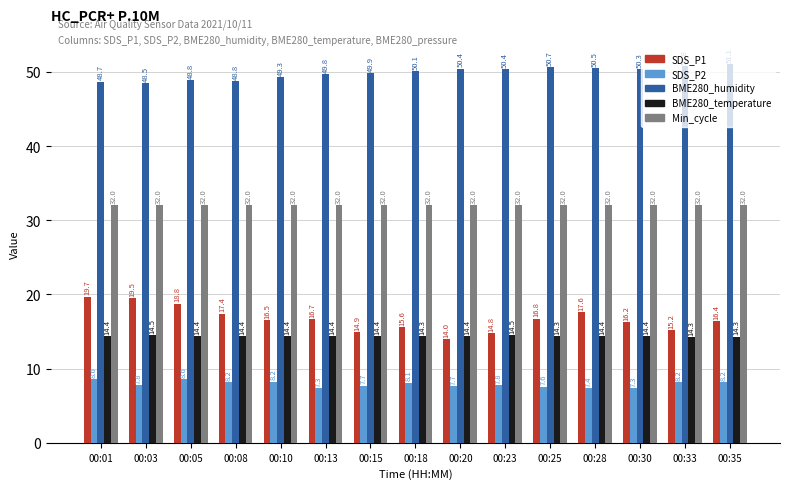

At 00:33, list the series in order from largest to smallest.

BME280_humidity, Min_cycle, SDS_P1, BME280_temperature, SDS_P2